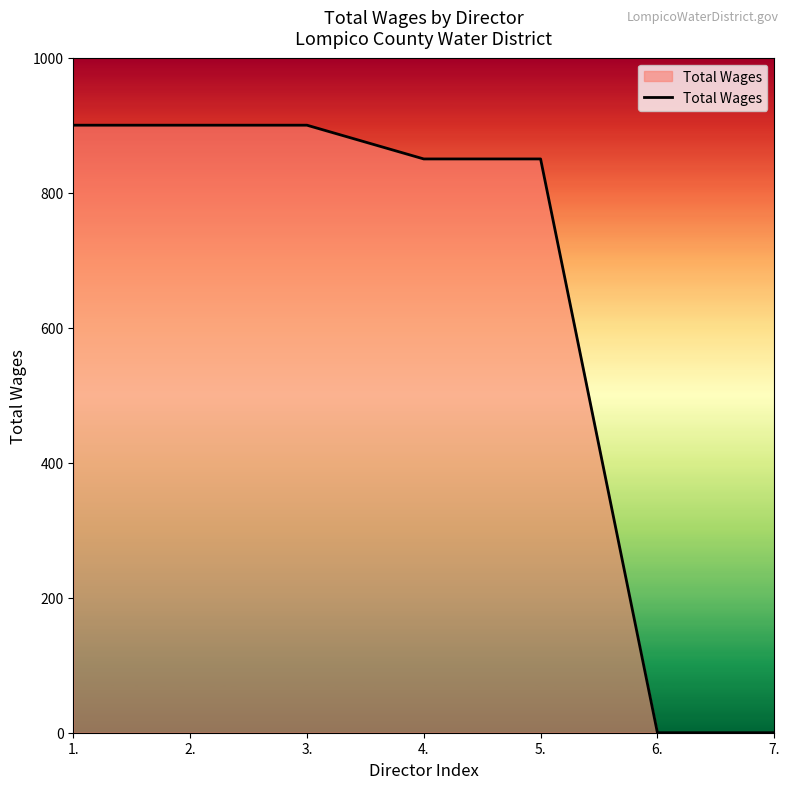

How many categories are shown in the chart?

7